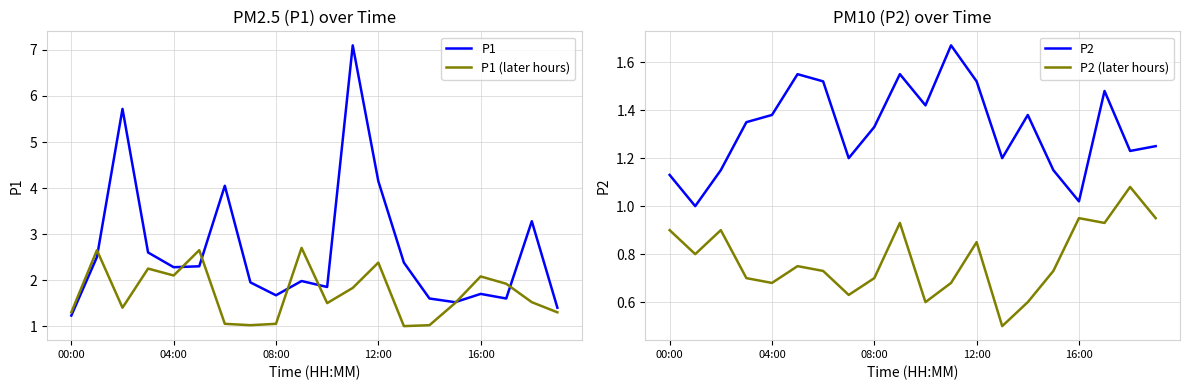

Rank the series by their maximum value, from highest to lowest.

P1, P1 (later hours), P2, P2 (later hours)